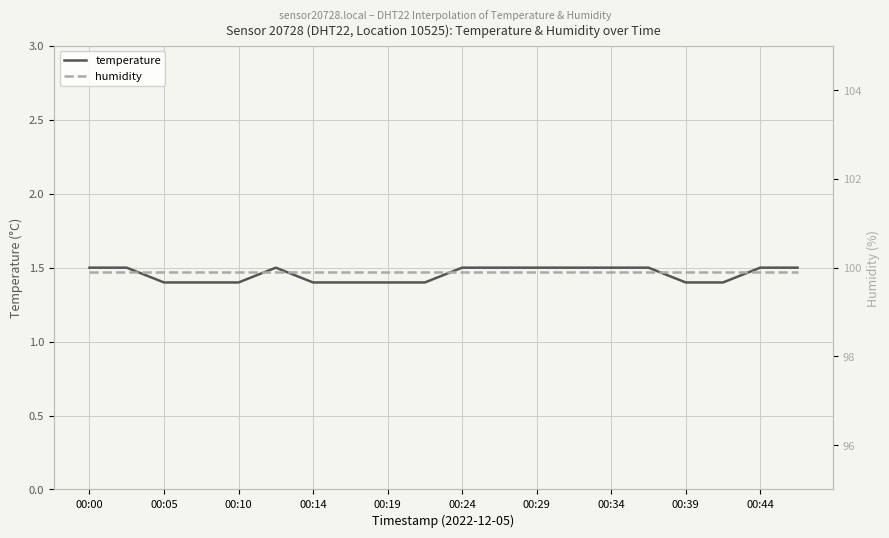

Is it true that temperature equals 1.5 at 00:24?

True